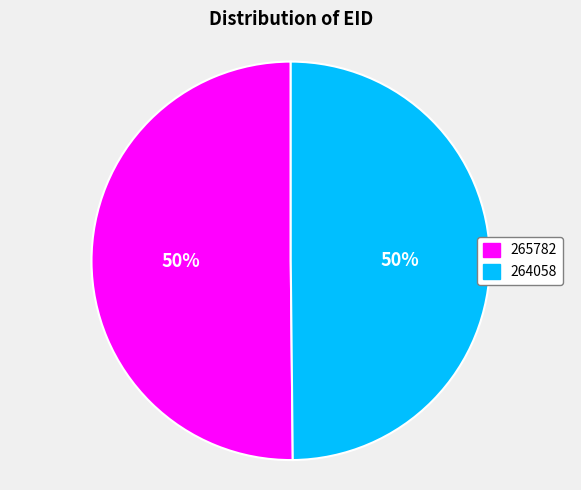

To the nearest percent, what percentage of the pie is 265782?

50%